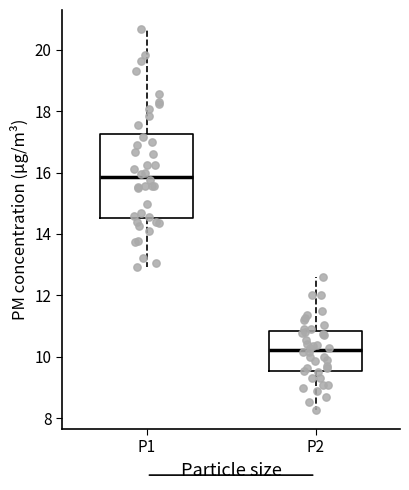

Where does the upper whisker of the box for P2 end on the y-axis? The values are not printed on the chart, so give them approximately, as read against the axis.

12.6